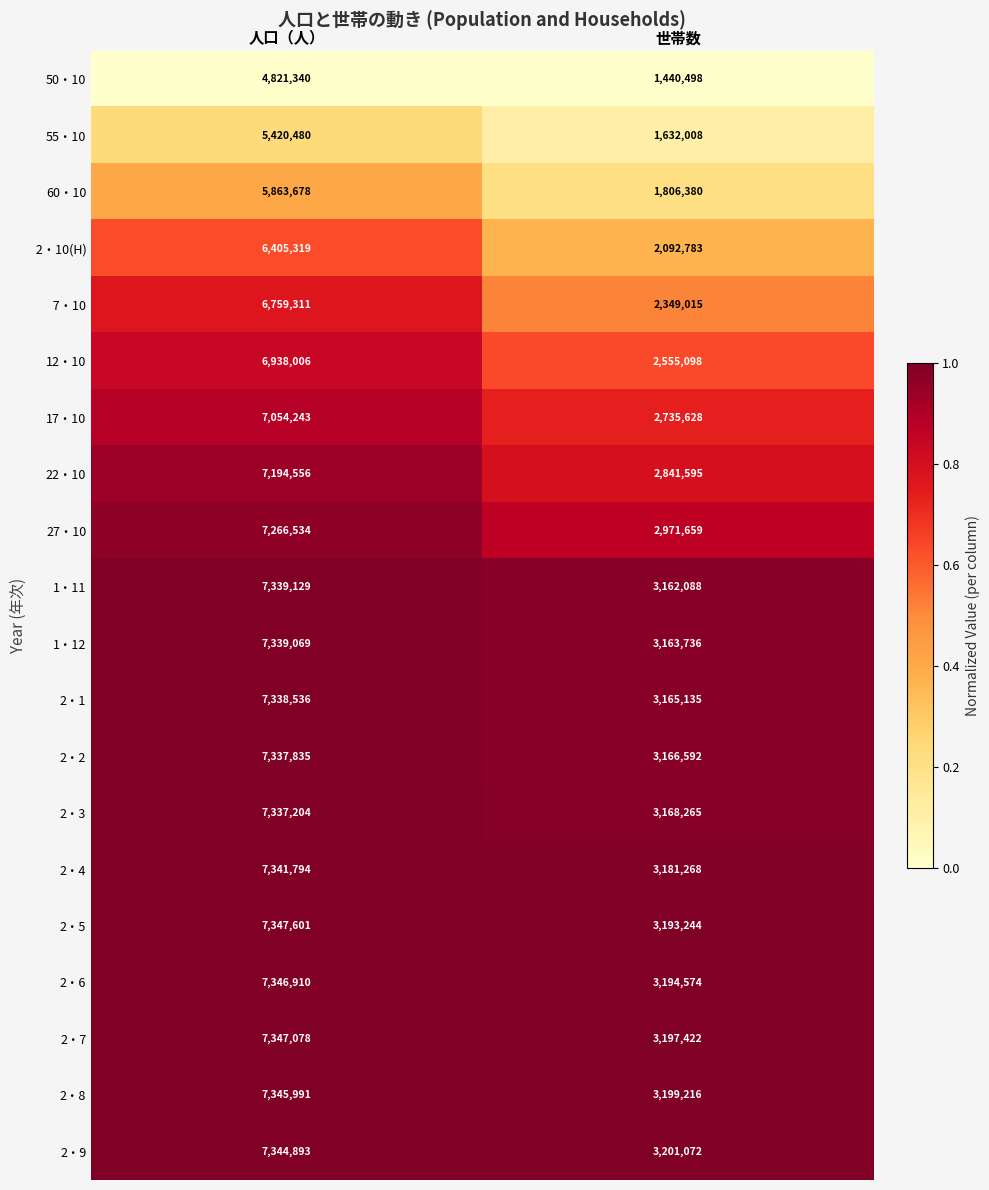

Is the value of 17・10 at 人口（人） greater than the value of 22・10 at 世帯数?

Yes